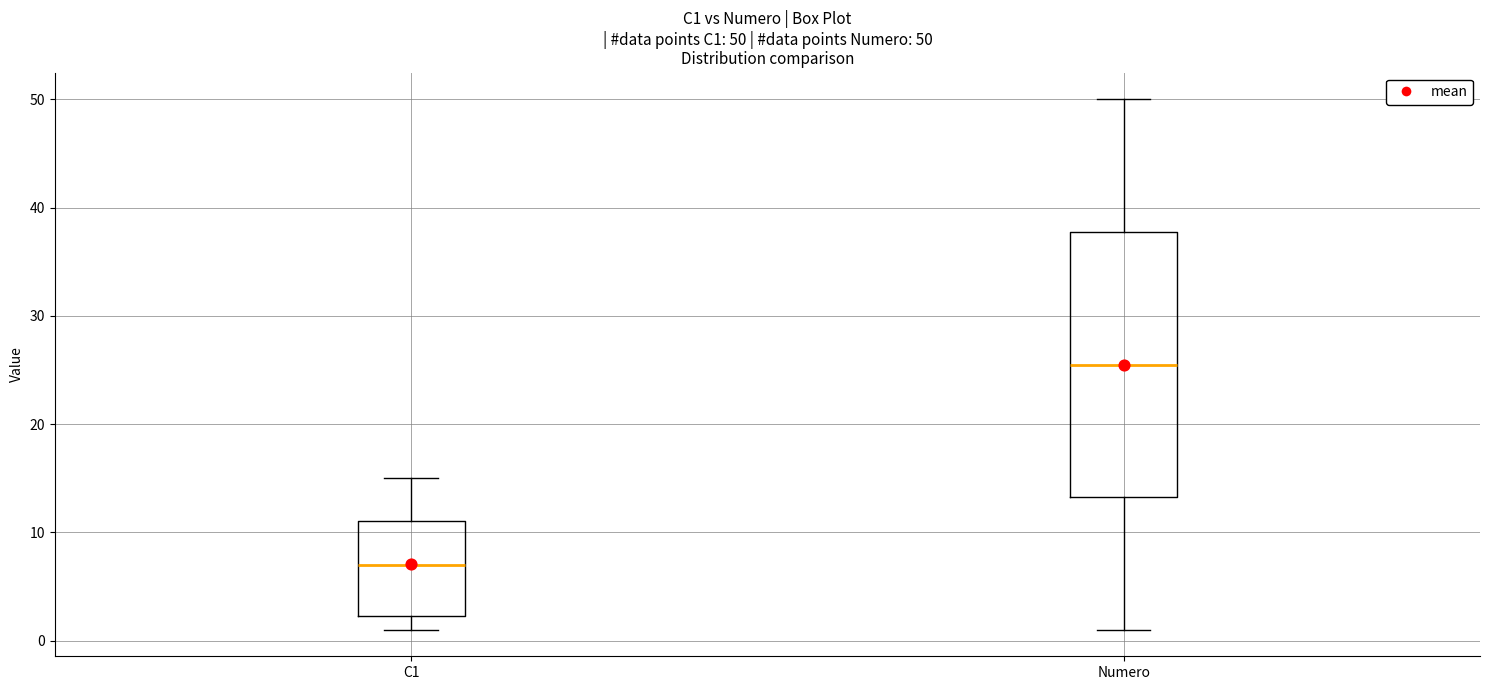

Which box is the tallest, from its lower edge to its upper edge?

Numero